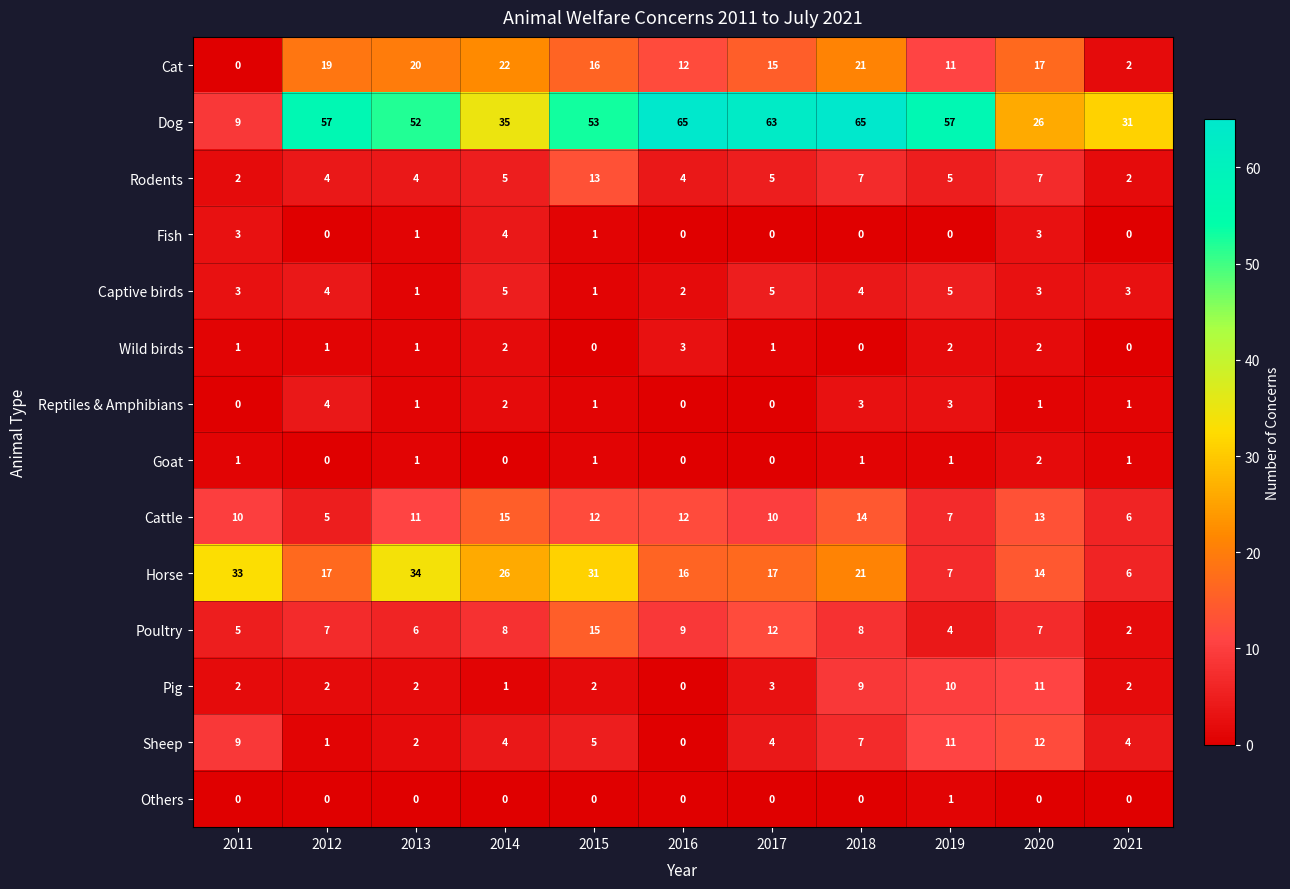

What is the difference between the highest and lowest values at 2016?

65